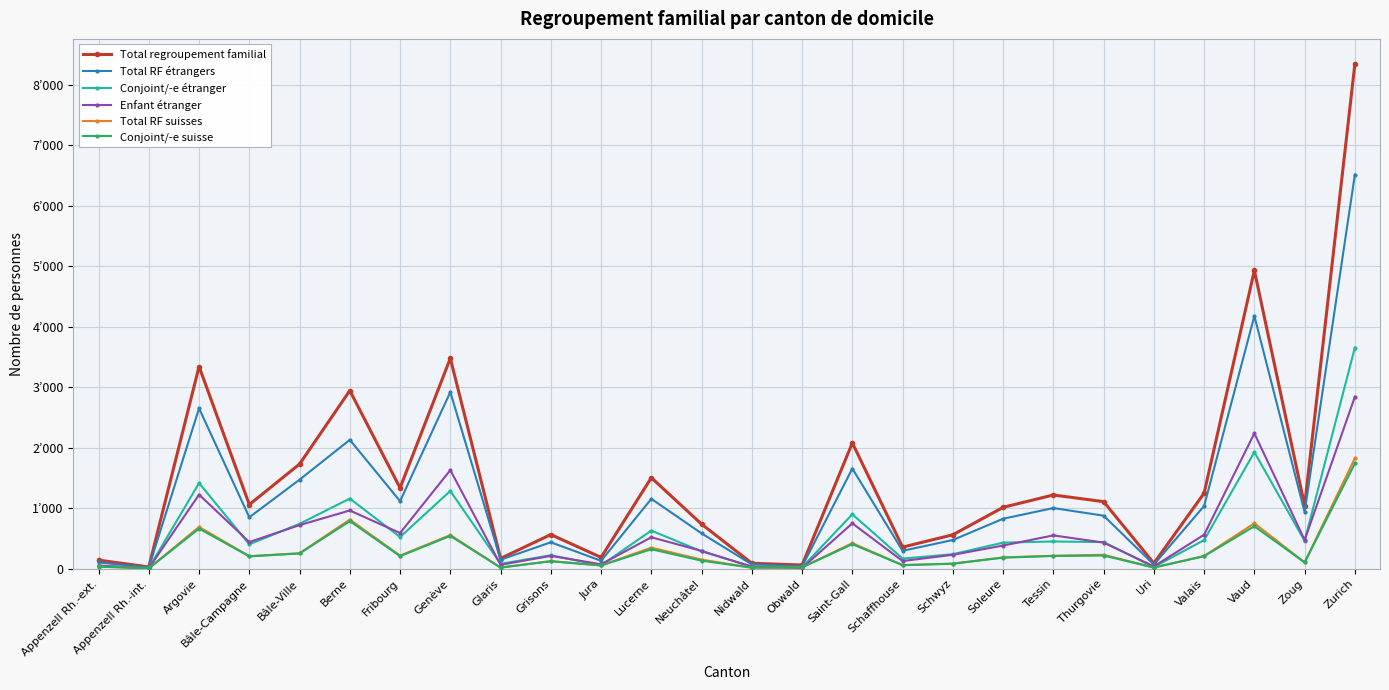

What are all the series names shown in the legend?

Total regroupement familial, Total RF étrangers, Conjoint/-e étranger, Enfant étranger, Total RF suisses, Conjoint/-e suisse